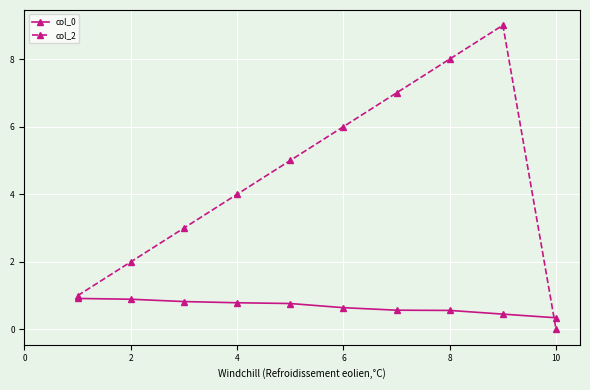

What is the difference between the maximum and minimum values in the col_2 series?

9.0